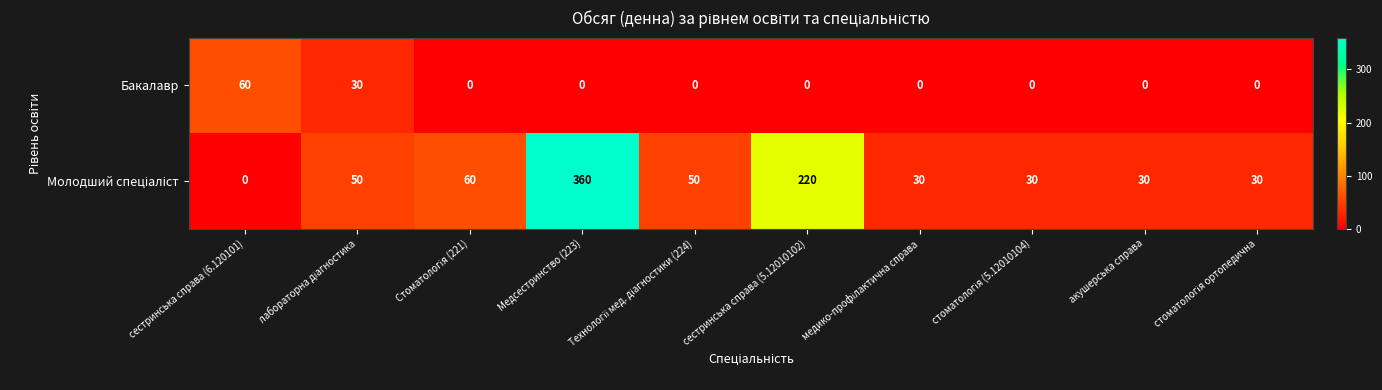

What is the total value across all series at сестринська справа (6.120101)?

60